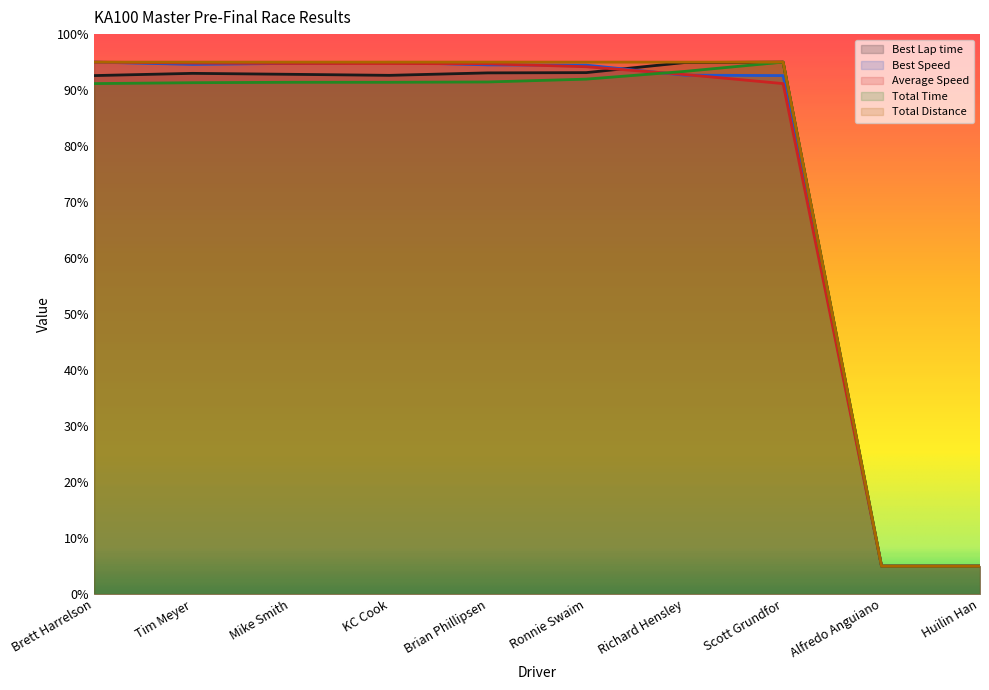

Reading left to right, transcribe all the data shown in this chart.

Best Lap time: 92.6	93.0	92.8	92.6	93.1	93.1	94.9	95.0	5.0	5.0
Best Speed: 95.0	94.6	94.8	95.0	94.5	94.5	92.7	92.6	5.0	5.0
Average Speed: 95.0	94.8	94.8	94.8	94.7	94.2	92.8	91.2	5.0	5.0
Total Time: 91.2	91.3	91.4	91.4	91.5	92.0	93.3	95.0	5.0	5.0
Total Distance: 95.0	95.0	95.0	95.0	95.0	95.0	95.0	95.0	5.0	5.0